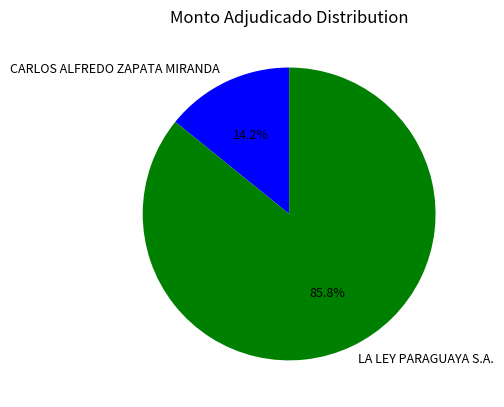

Which has a higher value, LA LEY PARAGUAYA S.A. or CARLOS ALFREDO ZAPATA MIRANDA?

LA LEY PARAGUAYA S.A.